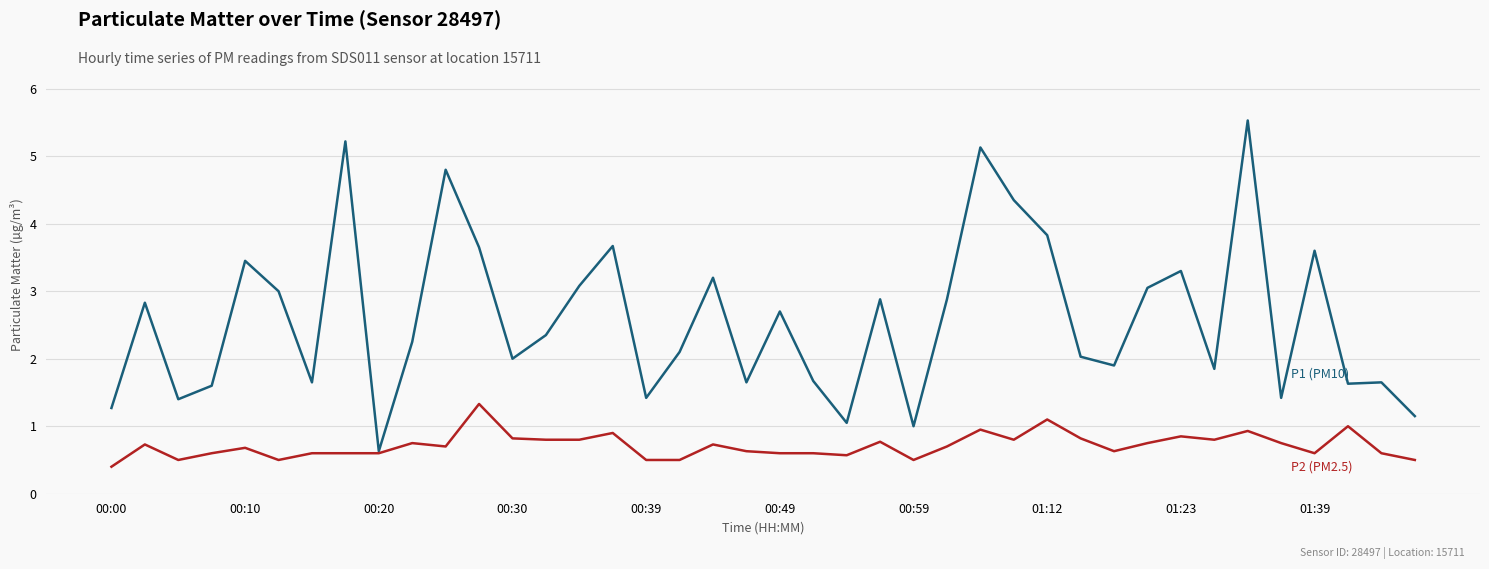

What is the greatest value displayed?

5.5